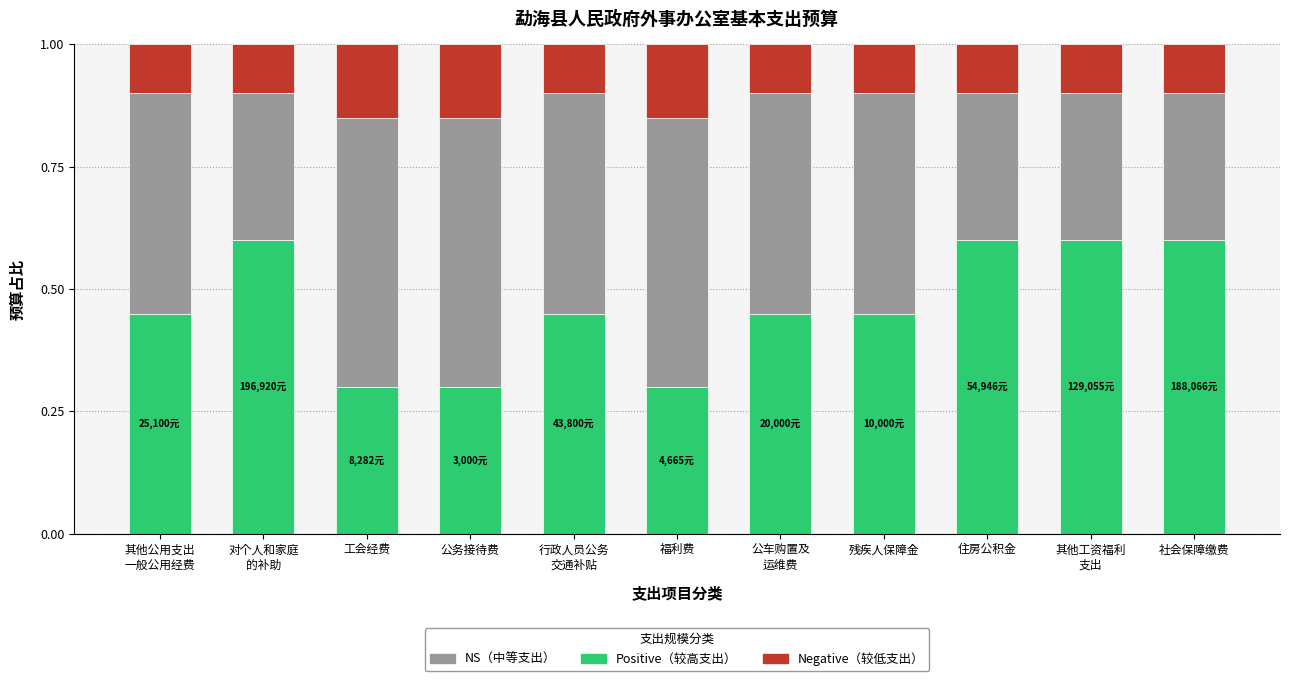

What is the total value across all series at 工会经费?

1.0